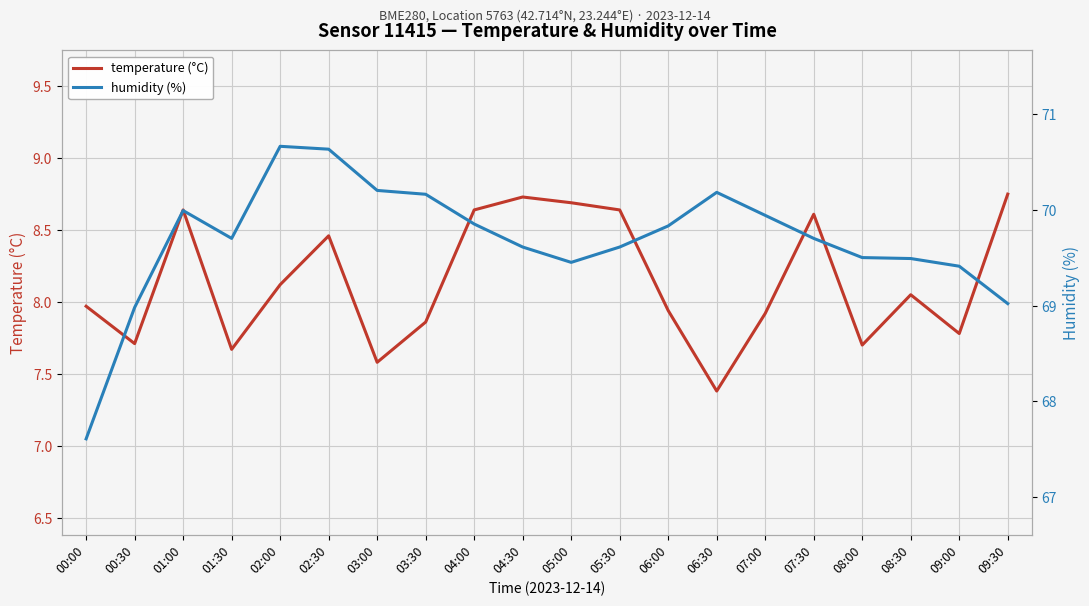

True or false: temperature (°C) has a value of 8.1 at 02:00.

True